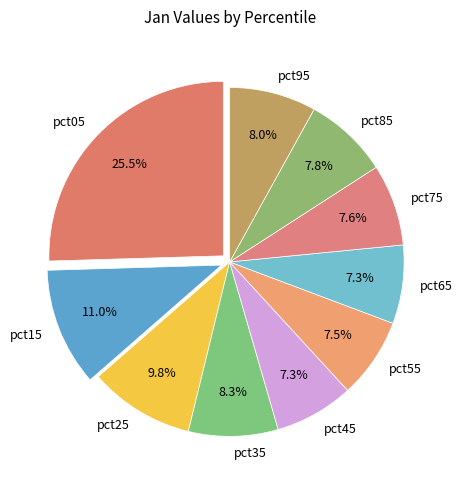

What is the largest slice in the pie chart?

pct05